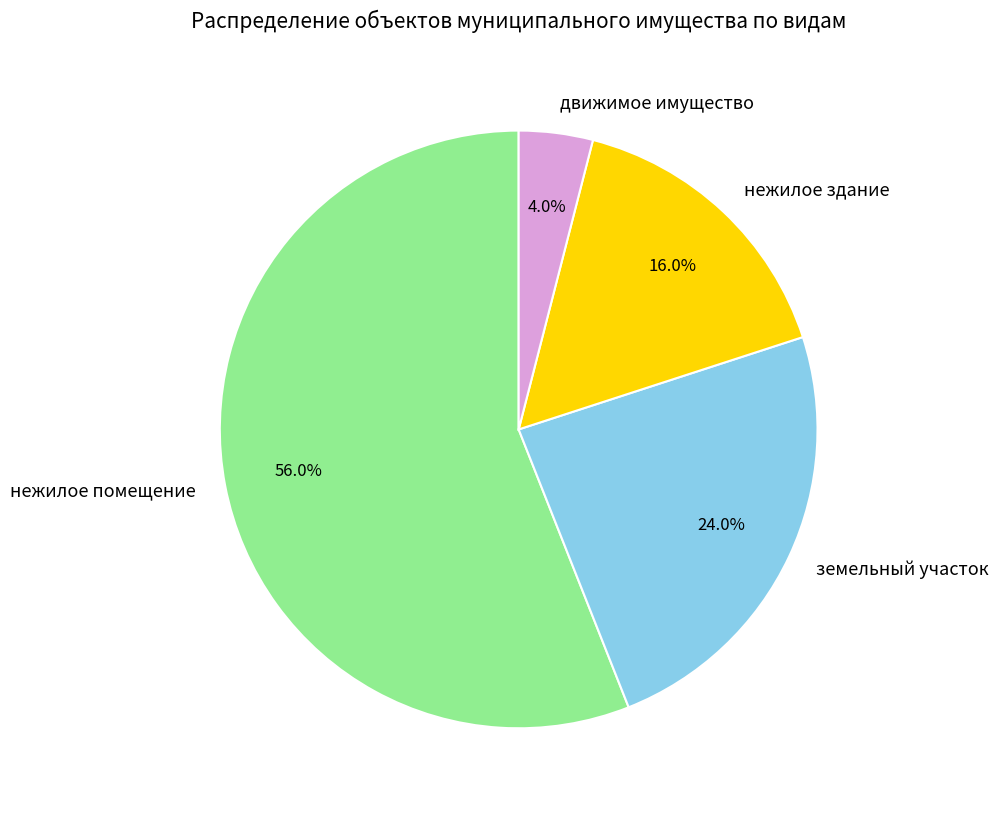

To the nearest percent, what is the combined percentage of земельный участок and нежилое здание?

40%